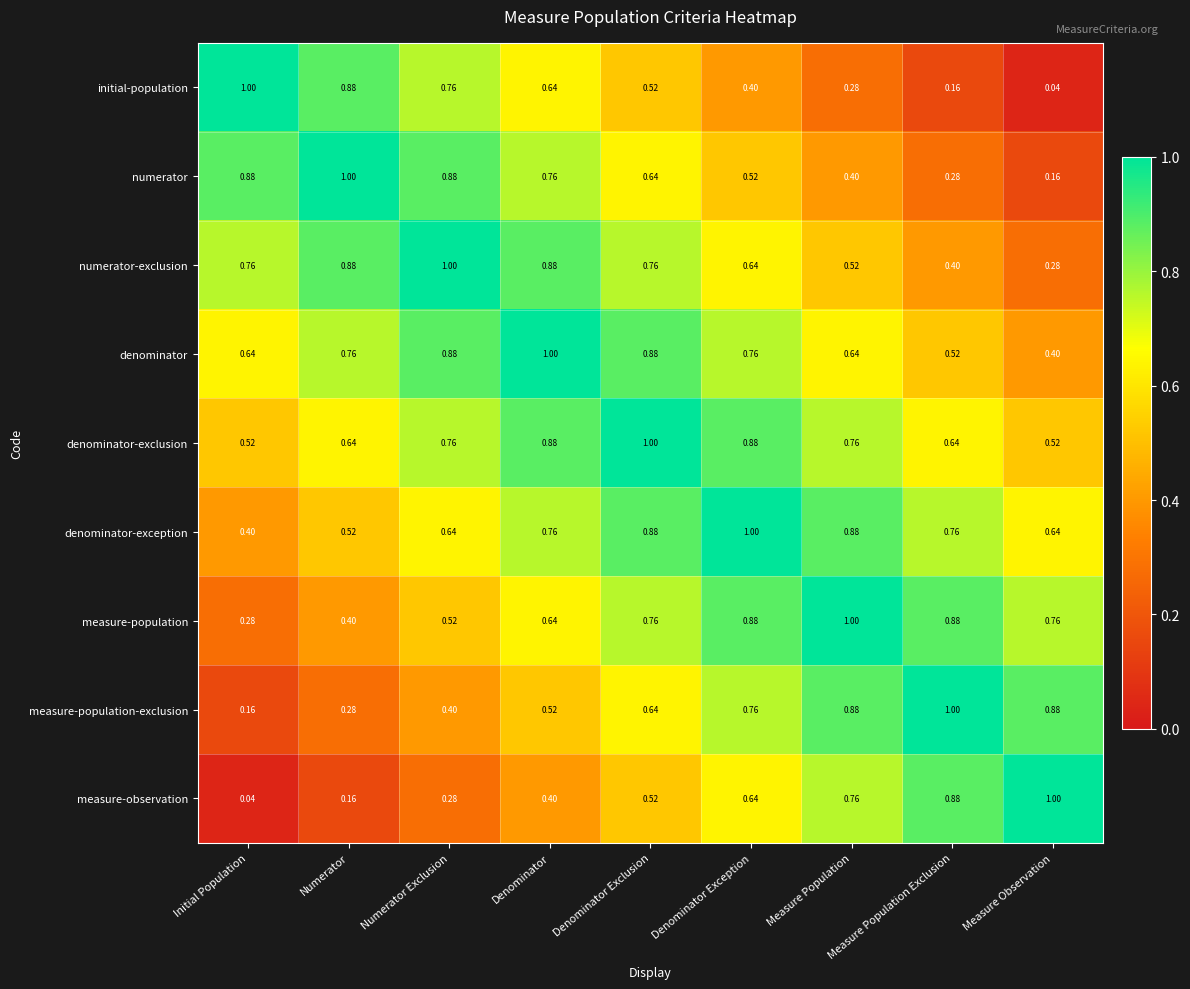

Is the value of measure-population-exclusion at Numerator greater than the value of initial-population at Denominator?

No